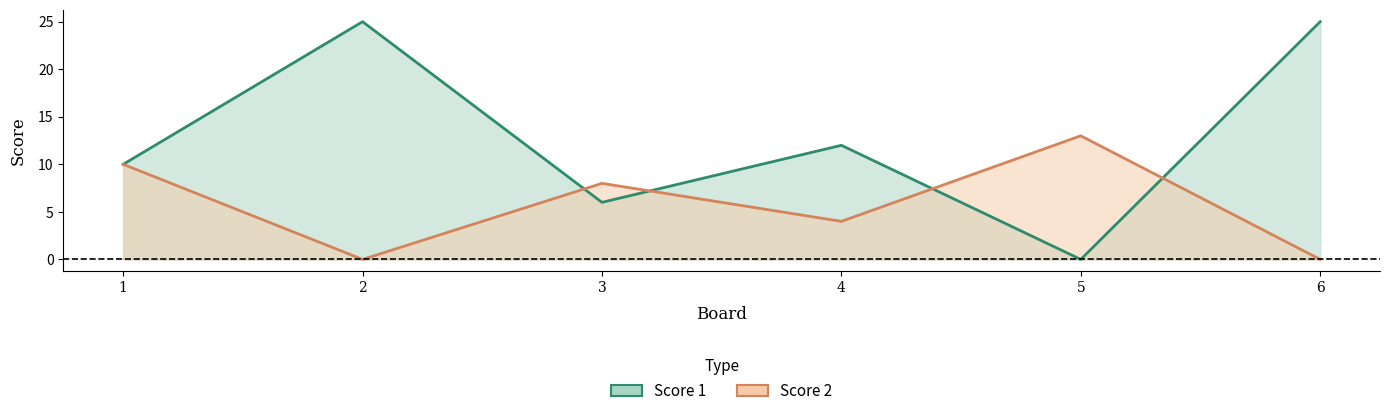

What is the difference between the Score 1 values at 5 and 1?

10